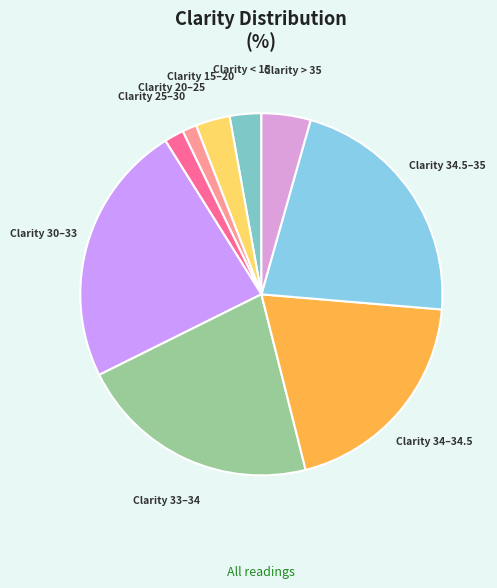

The Clarity > 35 slice represents 4% of the pie. True or false?

True